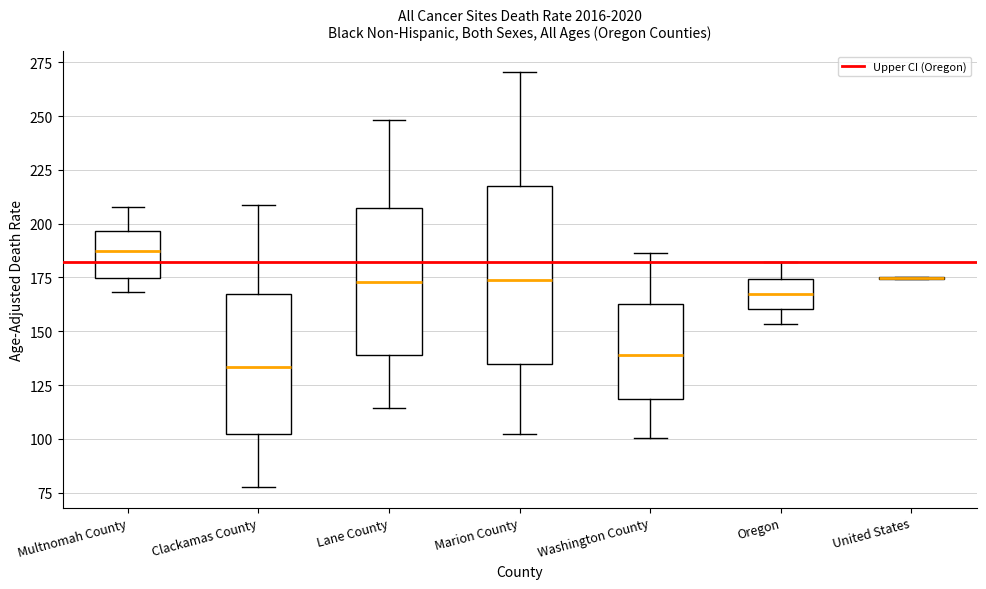

Reading left to right, read every box against the y-axis: the position of its median line, the range the box covers, and the ends of its whiskers. The values are not printed on the chart, so give them approximately, as read against the axis.

Multnomah County: median 185, box 175 to 195, whiskers 170 to 210
Clackamas County: median 135, box 105 to 170, whiskers 80 to 210
Lane County: median 175, box 140 to 210, whiskers 115 to 250
Marion County: median 175, box 135 to 220, whiskers 100 to 270
Washington County: median 140, box 120 to 165, whiskers 100 to 185
Oregon: median 165, box 160 to 175, whiskers 155 to 180
United States: box collapsed to a line at 175, whiskers 175 to 175